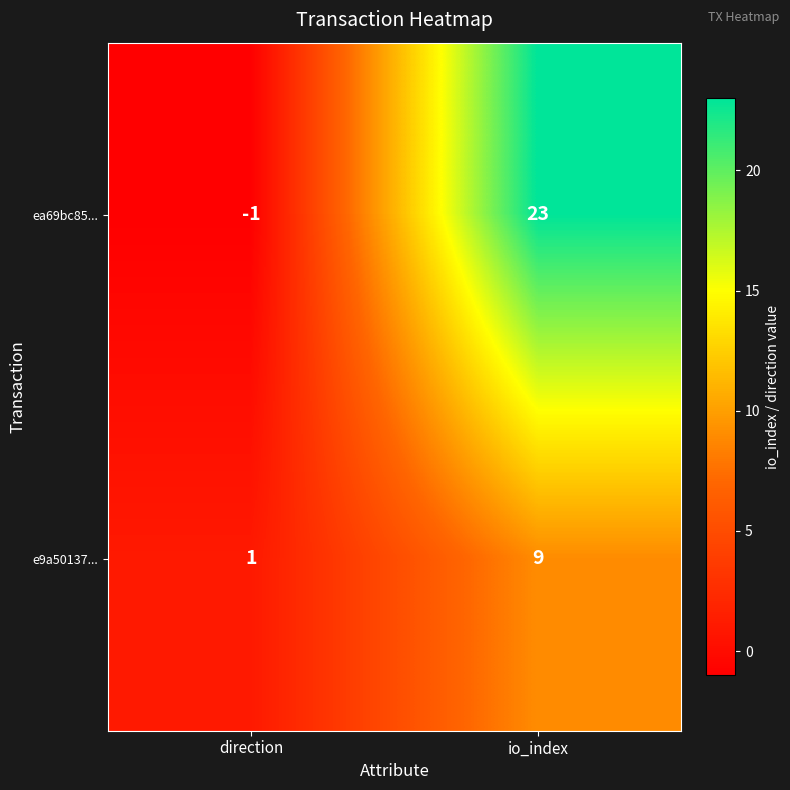

Rank the series at direction from lowest to highest value.

ea69bc85..., e9a50137...